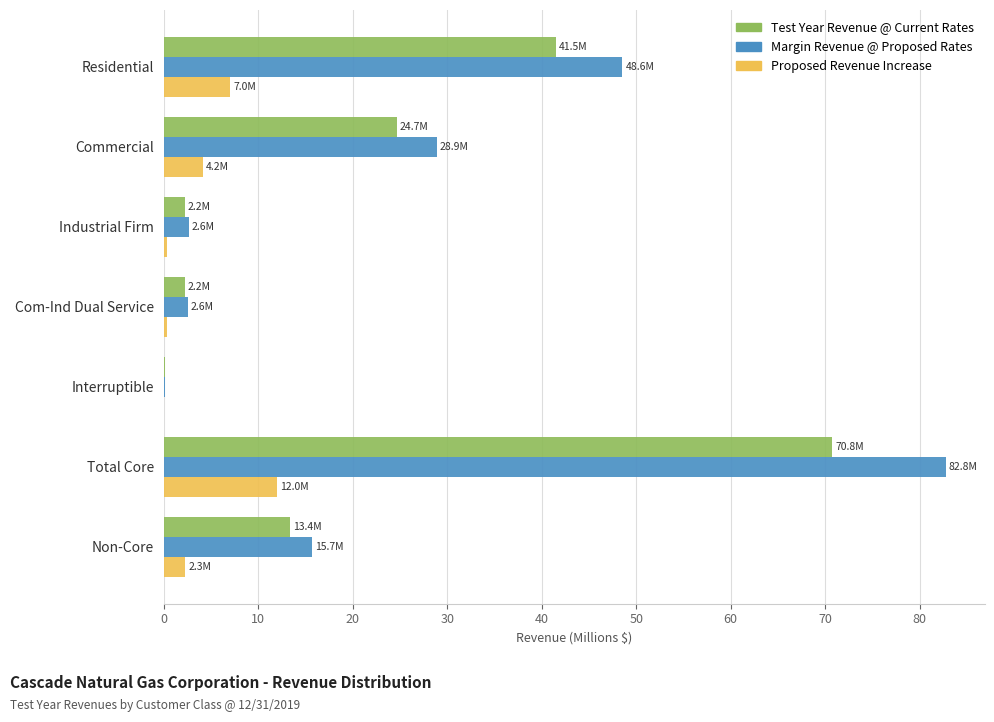

What is the sum of the Proposed Revenue Increase values at Residential and Commercial?

11.2